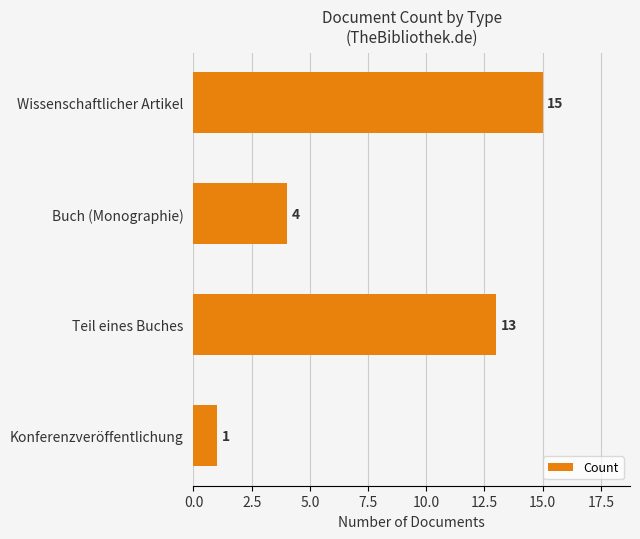

Which label corresponds to the smallest value in the chart?

Konferenzveröffentlichung